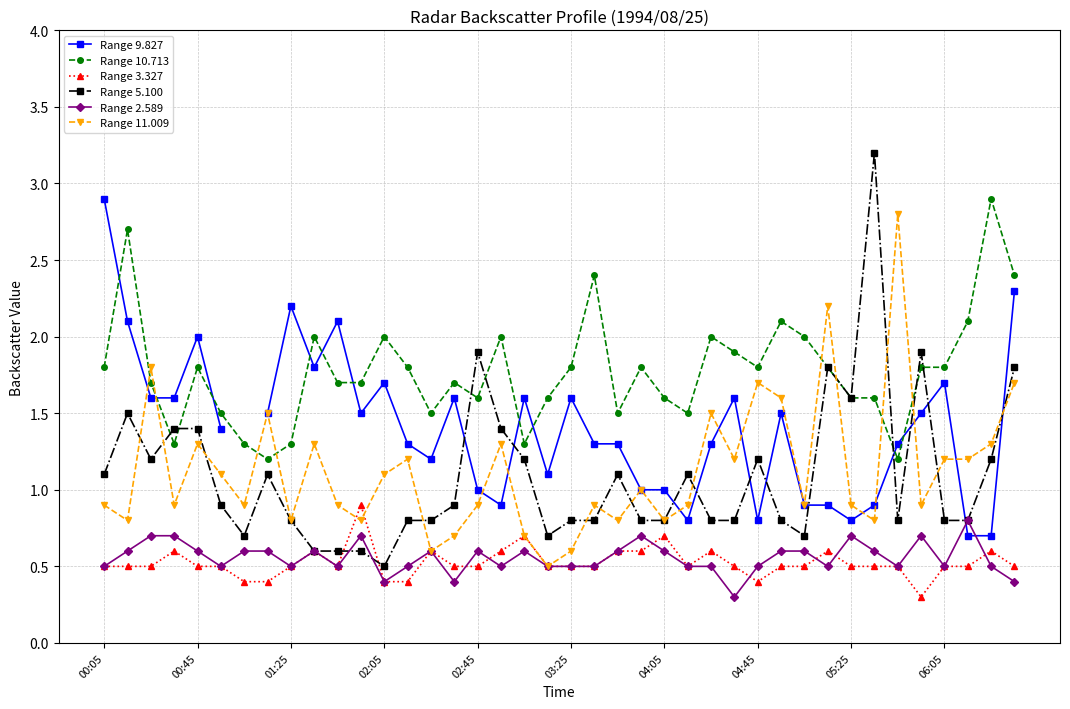

The value of Range 9.827 at 27 is 2.3. True or false?

False